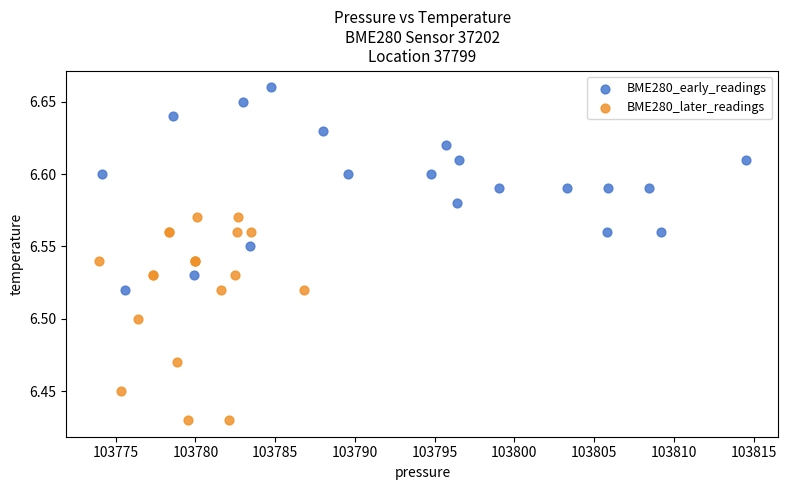

Which series reaches the maximum Y coordinate?

BME280_early_readings